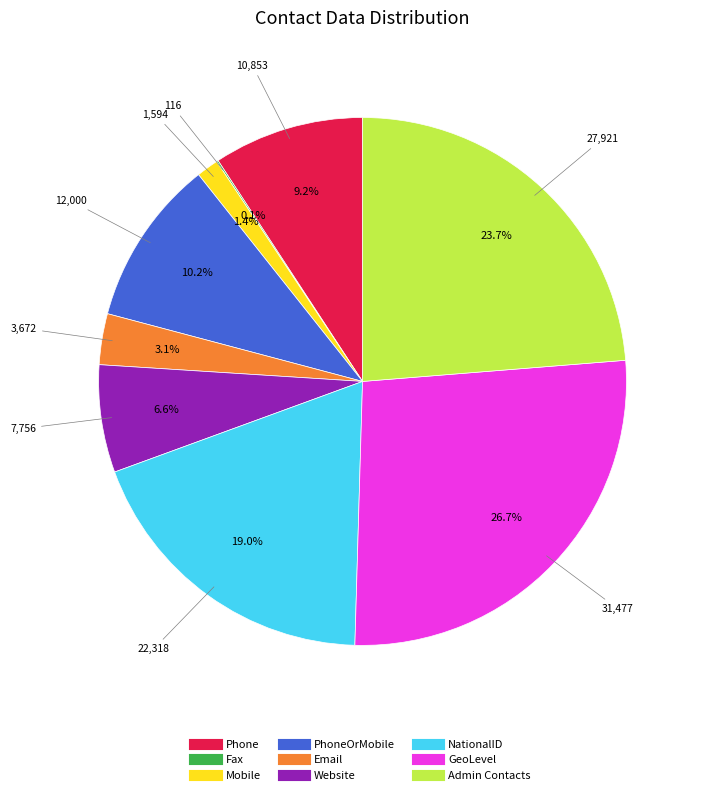

To the nearest percent, what is the average slice percentage?

11%